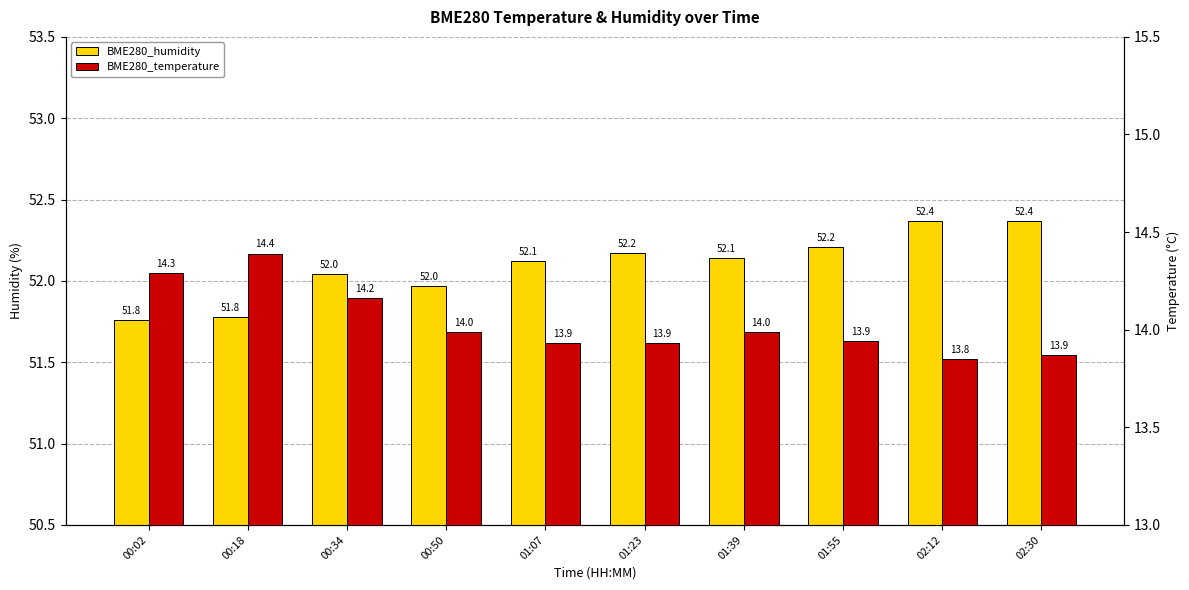

What is the highest value of the BME280_humidity series?

52.4